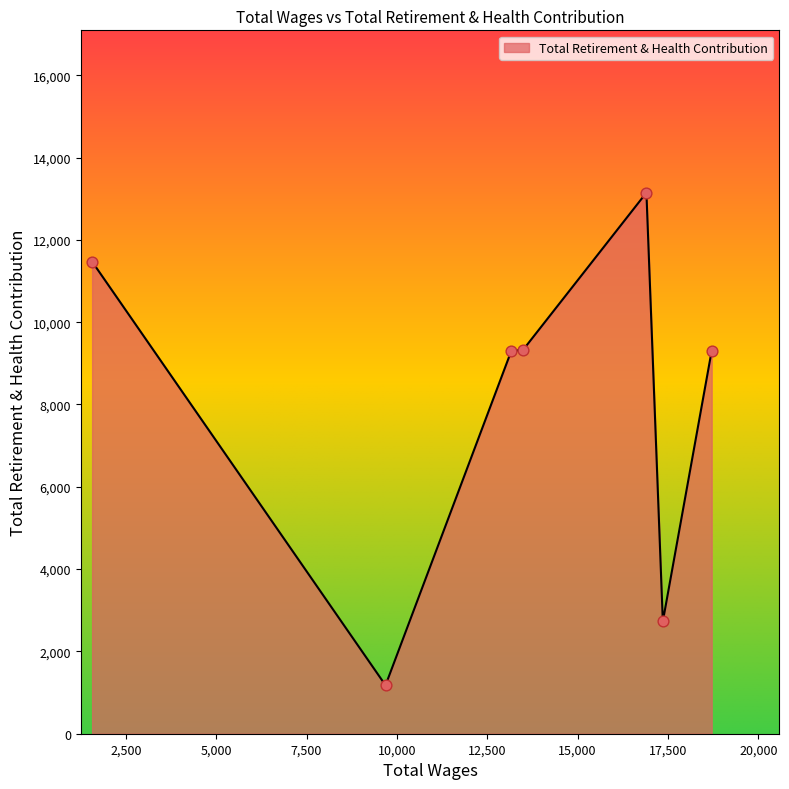

What is the minimum value shown in the chart?

1177